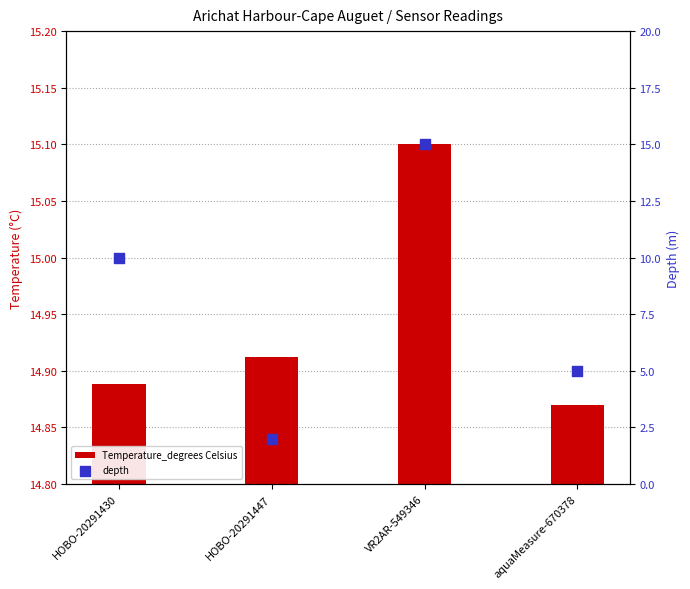

At how many categories does at least one series exceed 7?

4